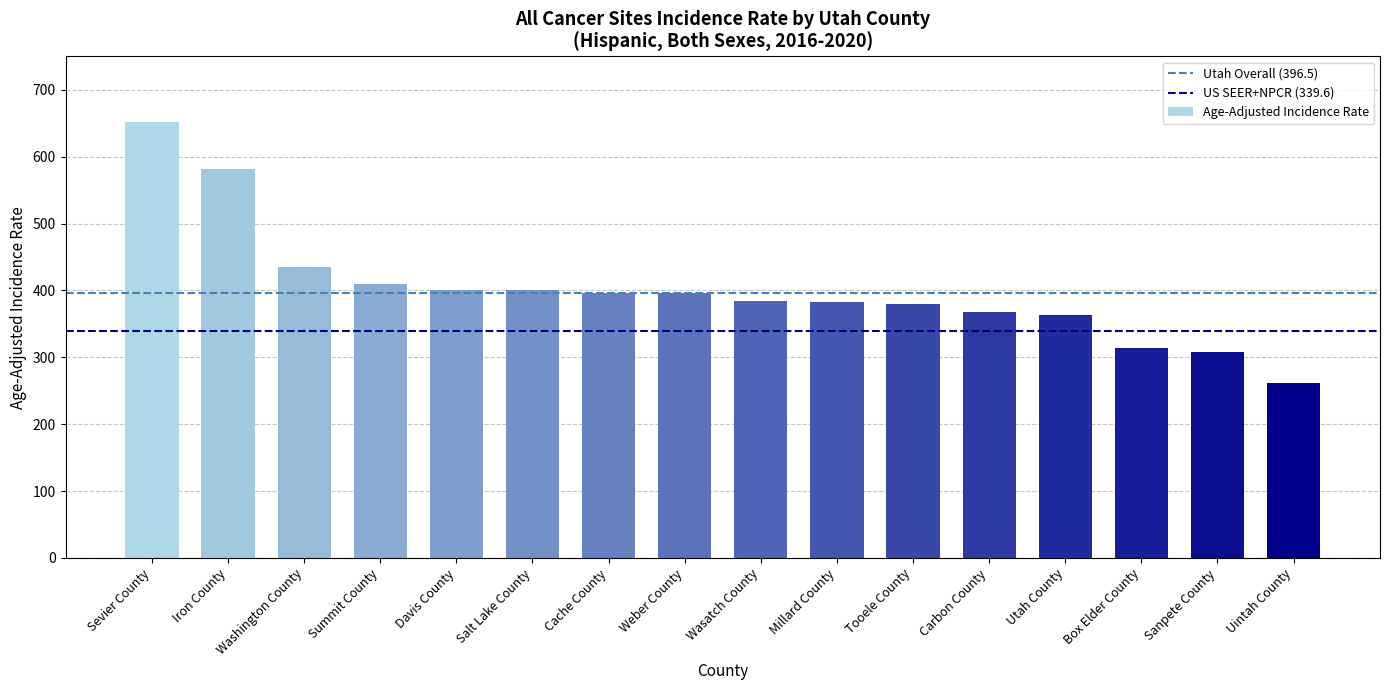

What position from the right is Iron County?

15